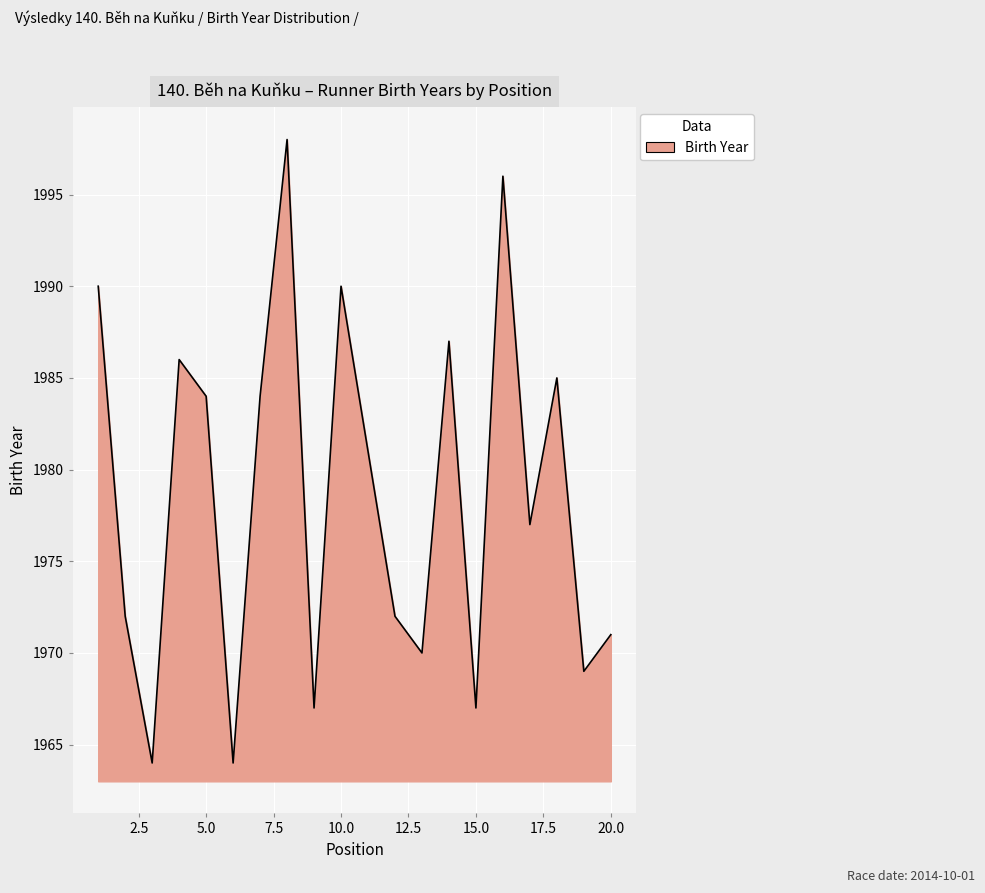

How many distinct data groups are displayed?

1